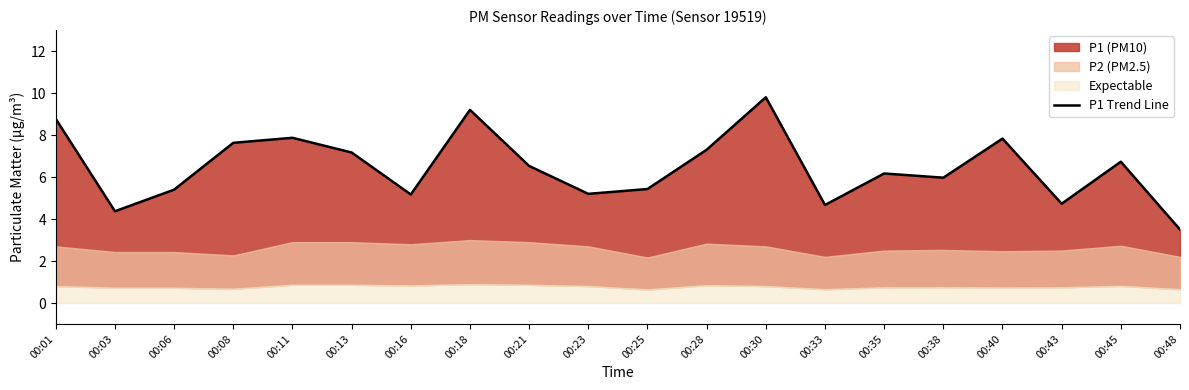

What is the sum of the values at 00:08 and 00:25?

13.1